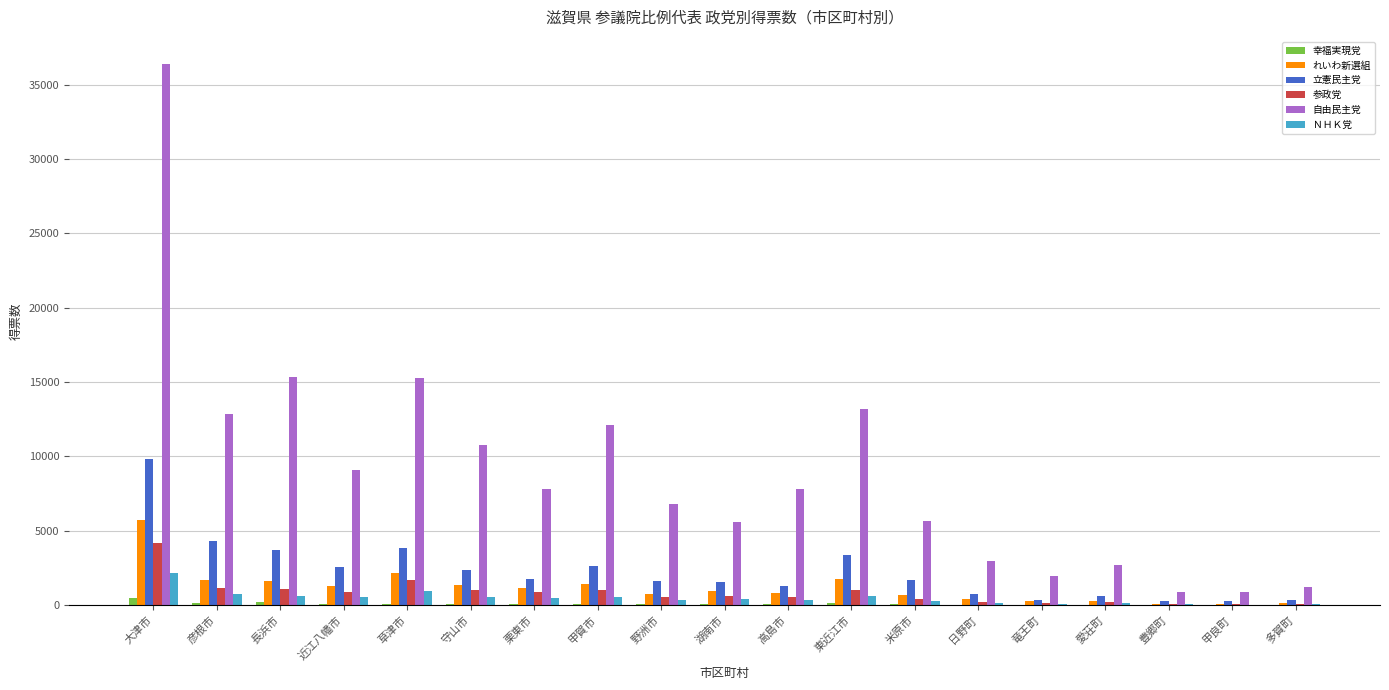

At which category is the sum across all series the highest?

大津市